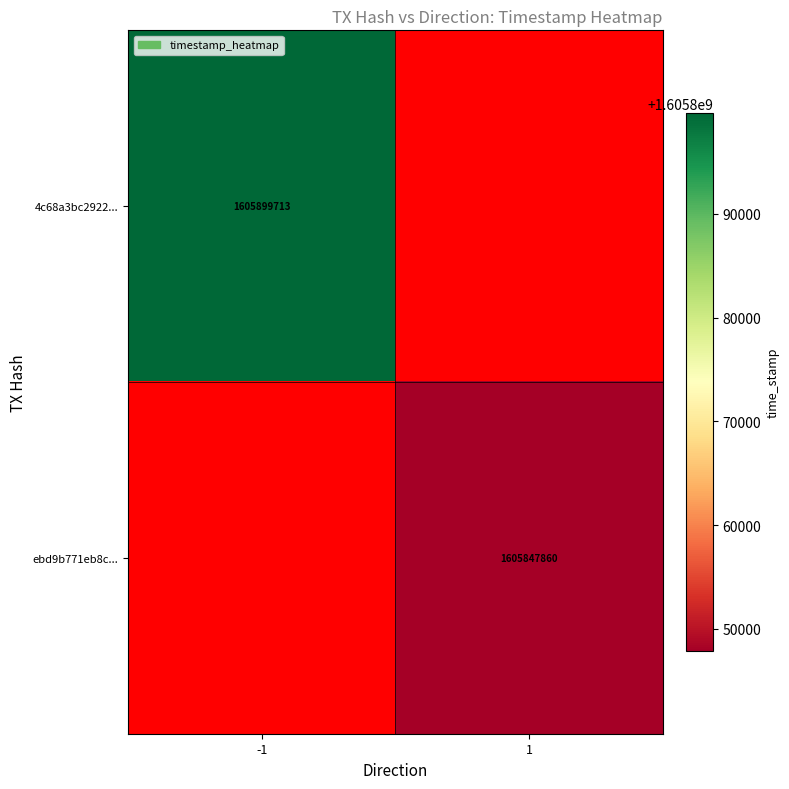

Is the value of 4c68a3bc2922... at -1 greater than the value of ebd9b771eb8c... at 1?

Yes